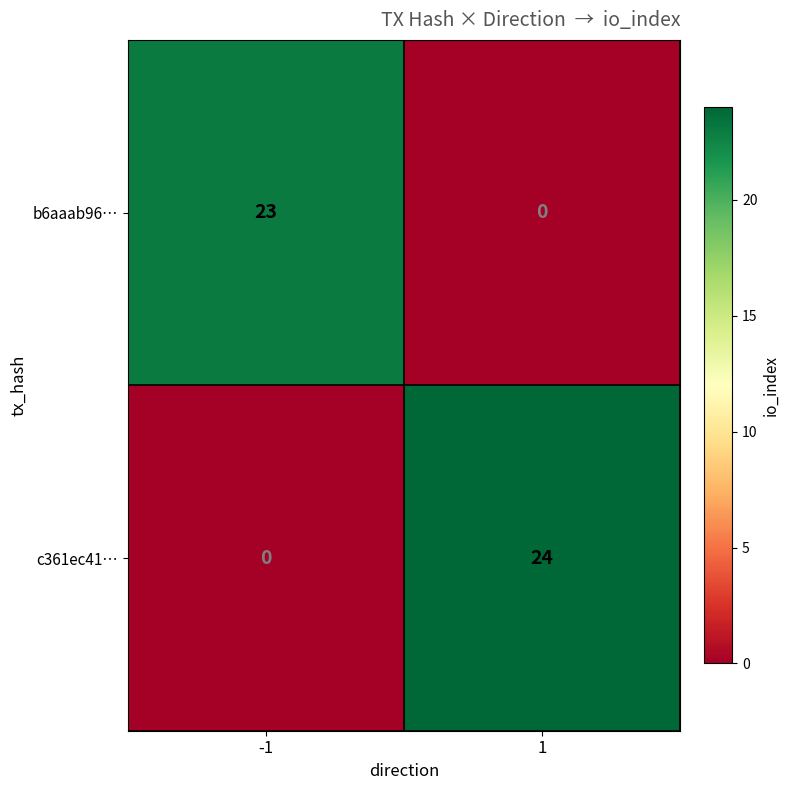

The value of b6aaab96… at 1 is 0. True or false?

True